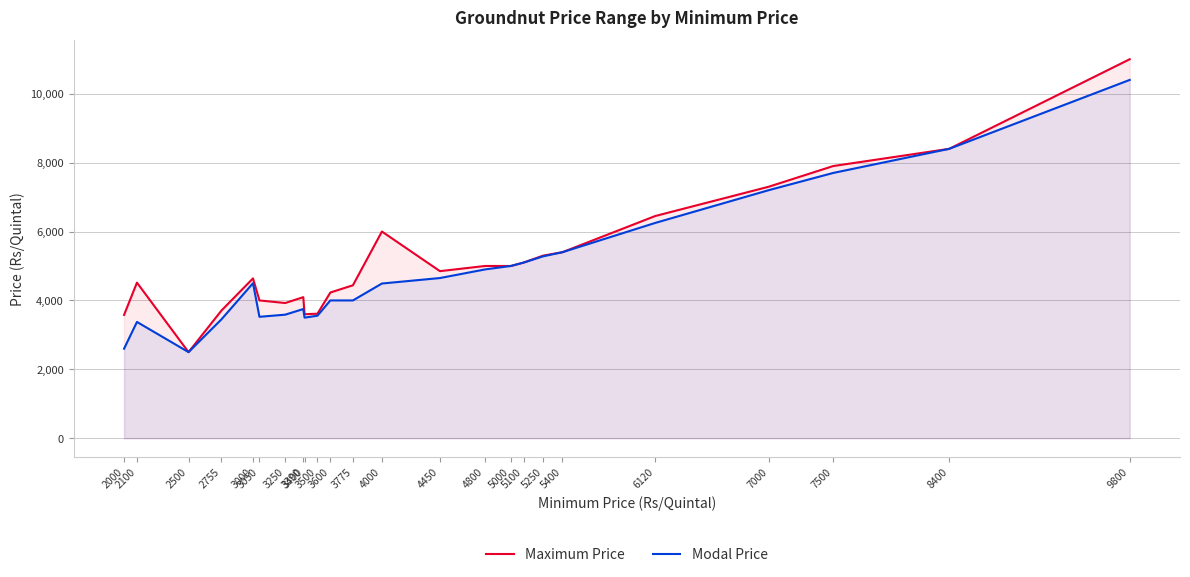

In Maximum Price, how many points are lower than both neighbors (excluding endpoints)?

4